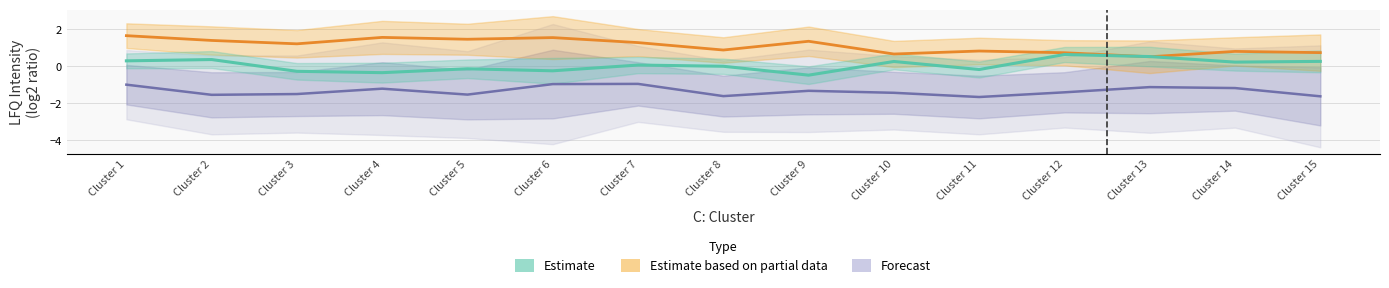

Reading right to left, what are all the values shown in this chart?

Forecast: -1.6	-1.2	-1.1	-1.4	-1.7	-1.4	-1.3	-1.6	-1.0	-1.0	-1.5	-1.2	-1.5	-1.5	-1.0
Estimate based on partial data: 0.7	0.8	0.5	0.7	0.8	0.7	1.3	0.9	1.3	1.5	1.5	1.6	1.2	1.4	1.6
Estimate: 0.3	0.2	0.5	0.6	-0.2	0.3	-0.5	-0.0	0.1	-0.2	-0.1	-0.3	-0.3	0.4	0.3